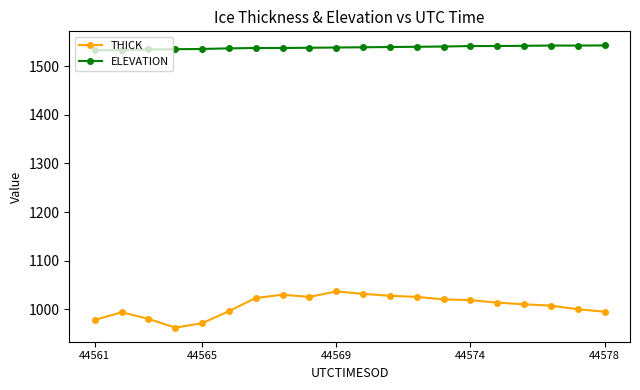

True or false: THICK has more than 1 interior local peaks.

True